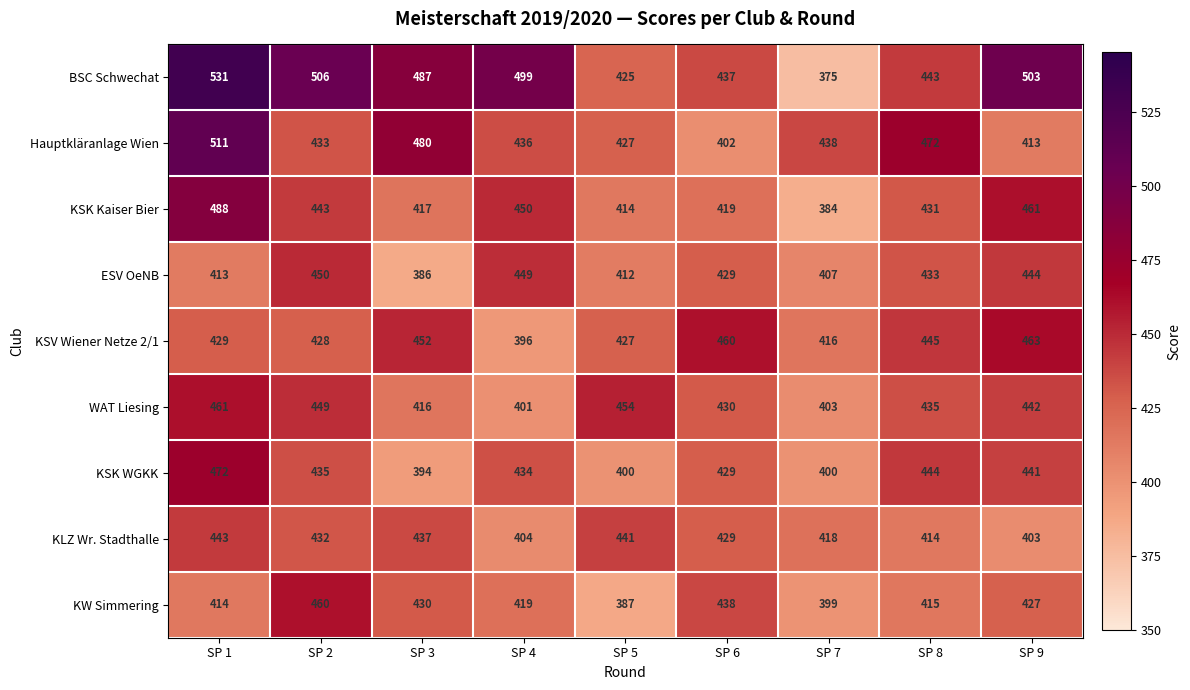

Which series changed the most between SP 1 and SP 8?

BSC Schwechat